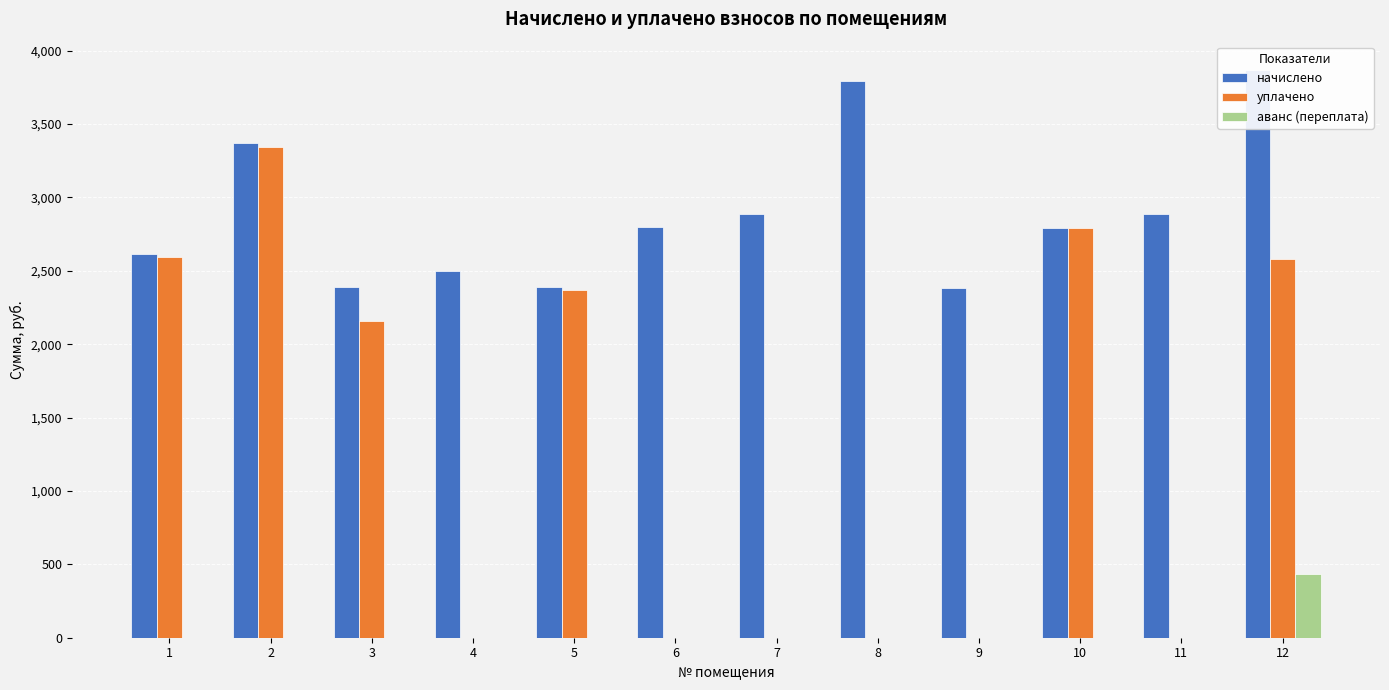

The value of аванс (переплата) at 6 is 0.0. True or false?

True